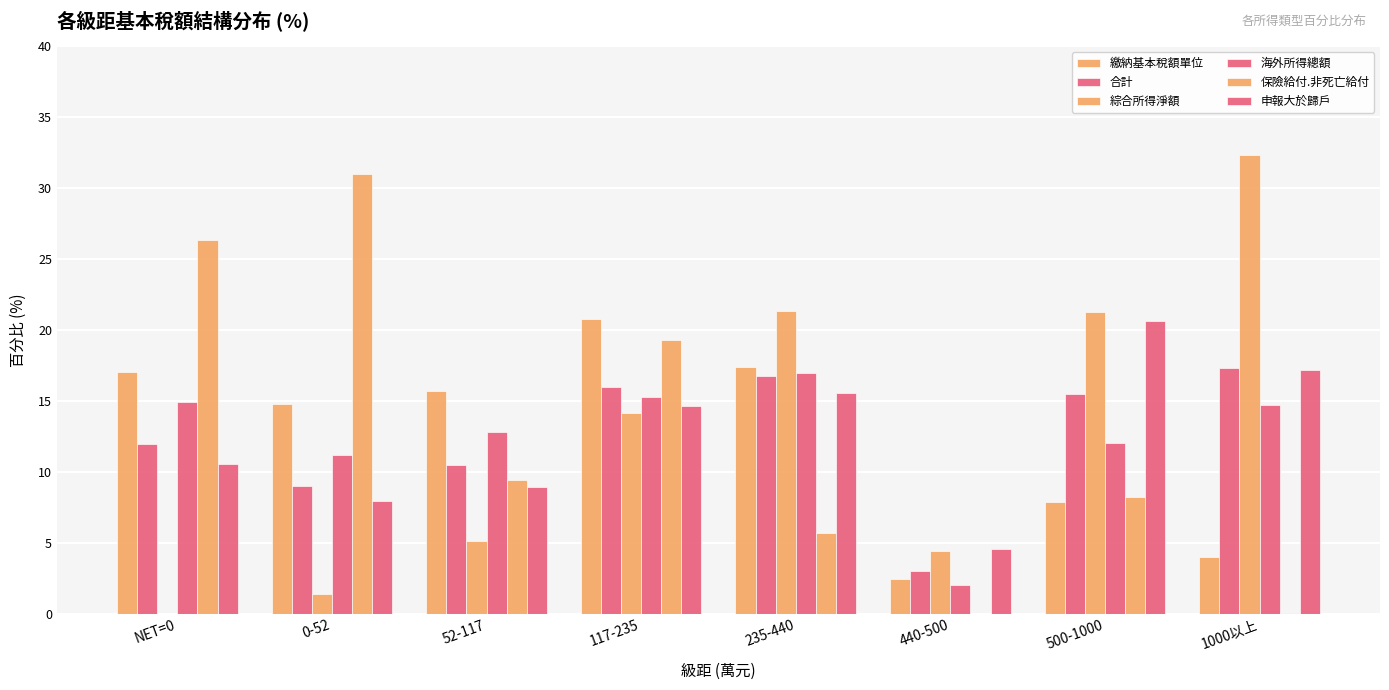

How many series are shown in this chart?

6